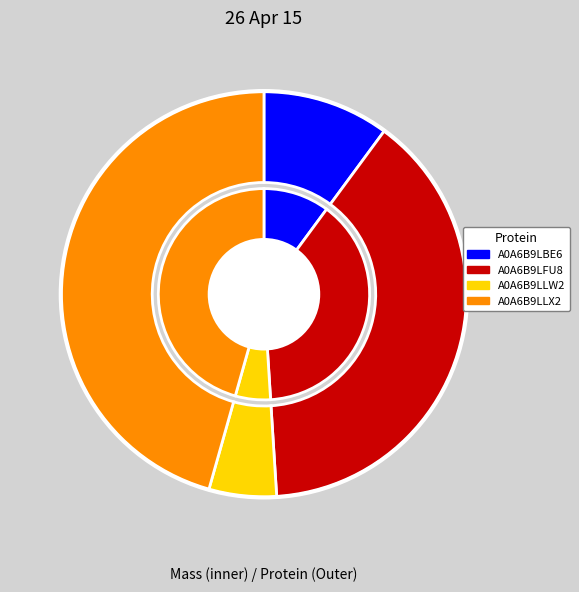

Approximately how many times larger is the value at A0A6B9LFU8 compared to A0A6B9LLW2?

7.2